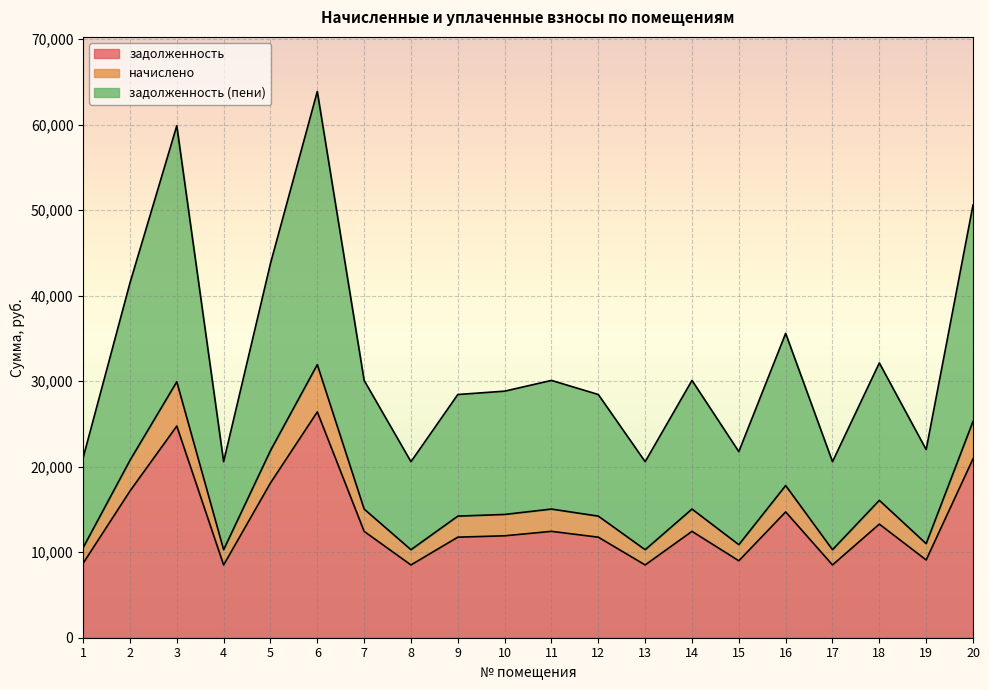

True or false: задолженность (пени) and задолженность intersect in this chart.

False